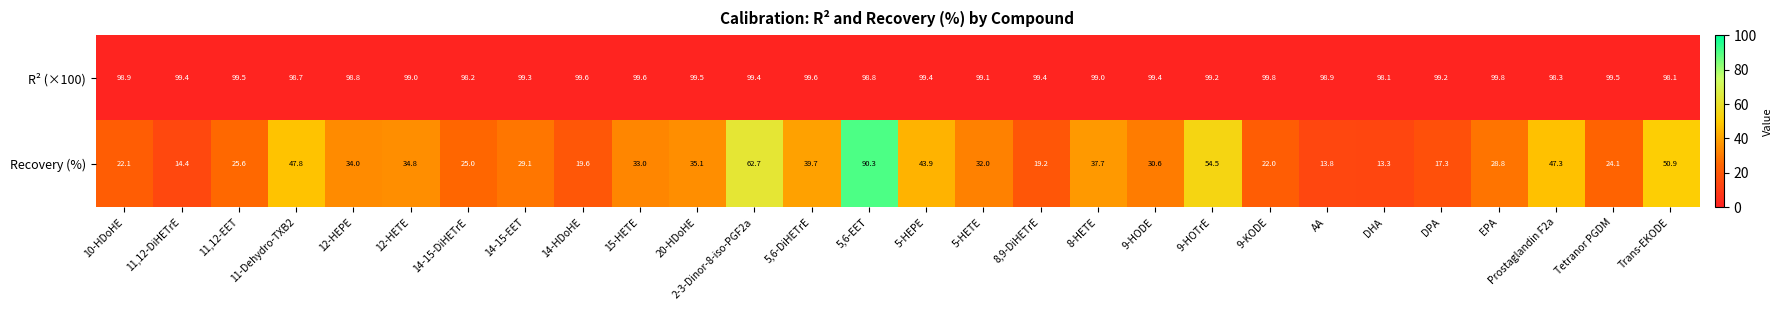

At which label is Recovery (%) closest to 51?

Trans-EKODE